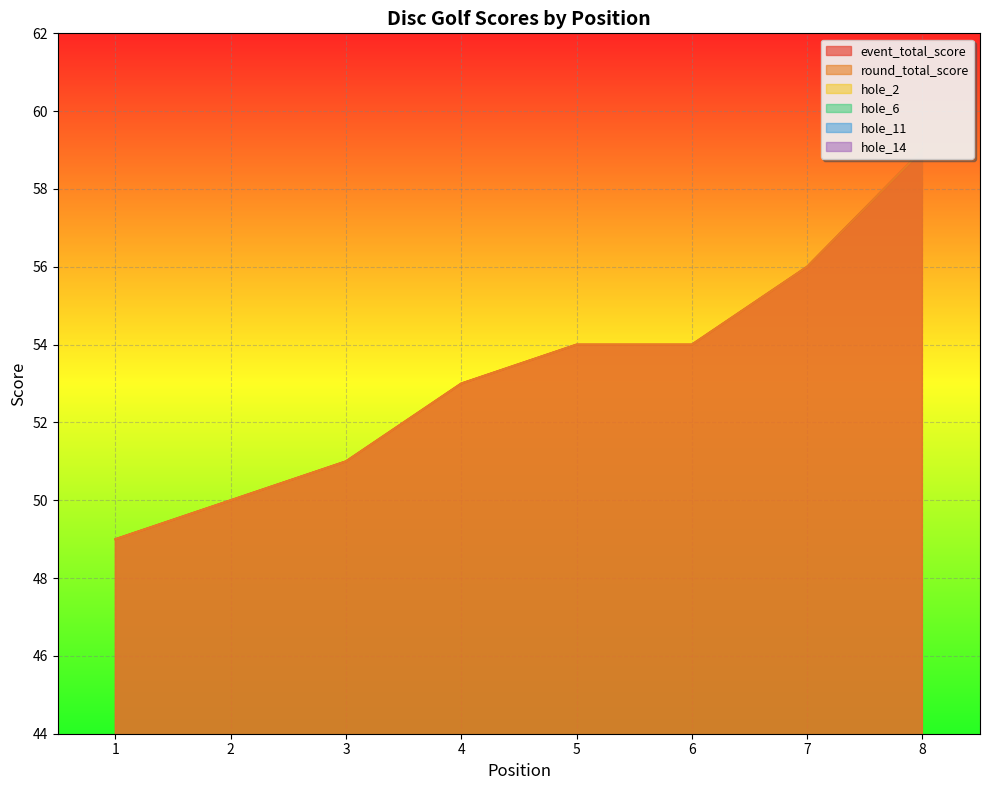

How many data points in round_total_score are less than 54?

4